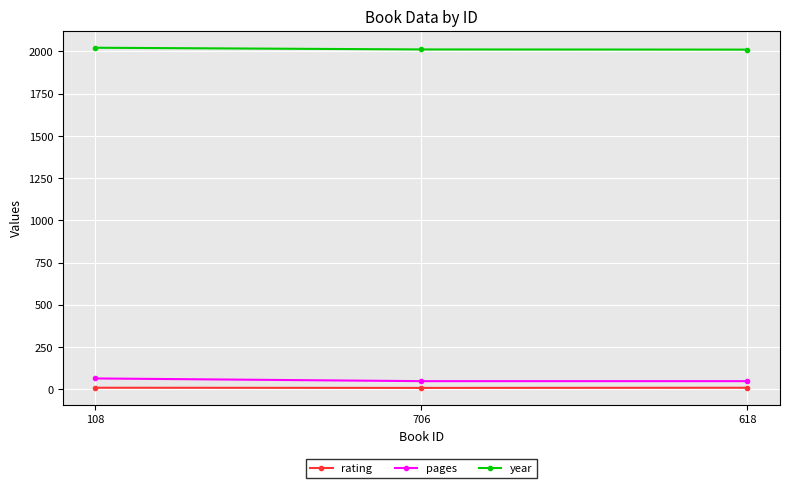

List the series in order of their peak value, lowest first.

rating, pages, year